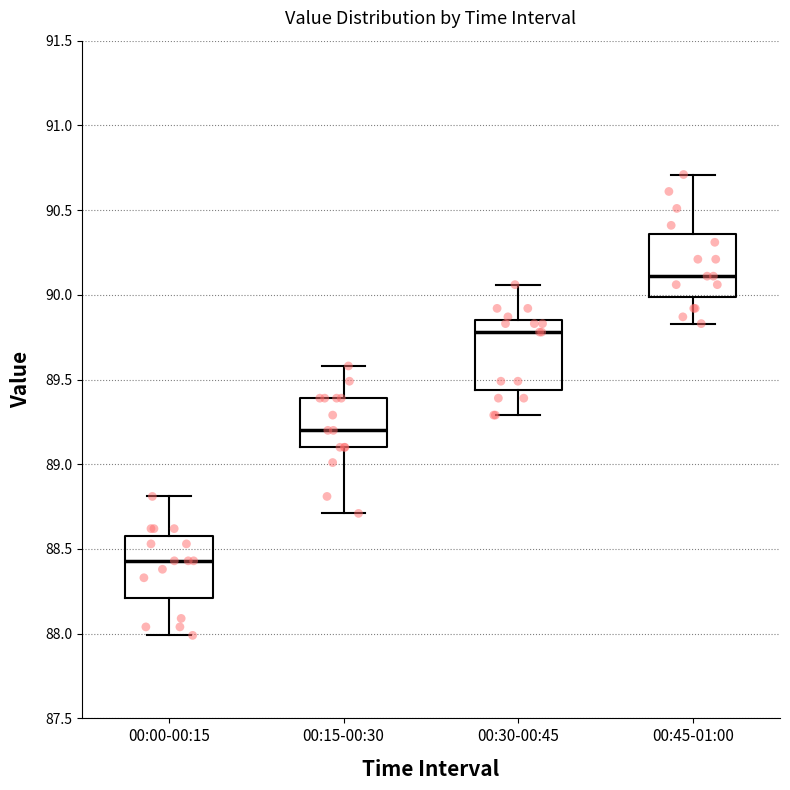

Reading left to right, transcribe this box plot: for each box, give where its median line is, the range the box spans, and where its two whiskers end, as read against the y-axis. The values are not printed on the chart, so give them approximately, as read against the axis.

00:00-00:15: median 88.45, box 88.20 to 88.60, whiskers 88.00 to 88.80
00:15-00:30: median 89.20, box 89.10 to 89.40, whiskers 88.70 to 89.60
00:30-00:45: median 89.80, box 89.45 to 89.85, whiskers 89.30 to 90.05
00:45-01:00: median 90.10, box 90.00 to 90.35, whiskers 89.85 to 90.70